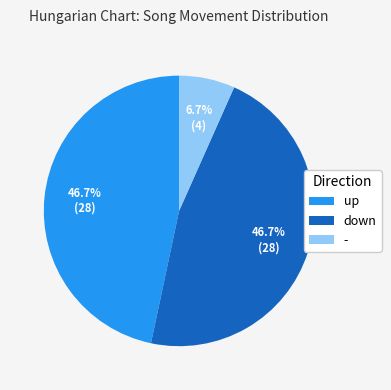

What percentage do up and - together represent?

53.3%